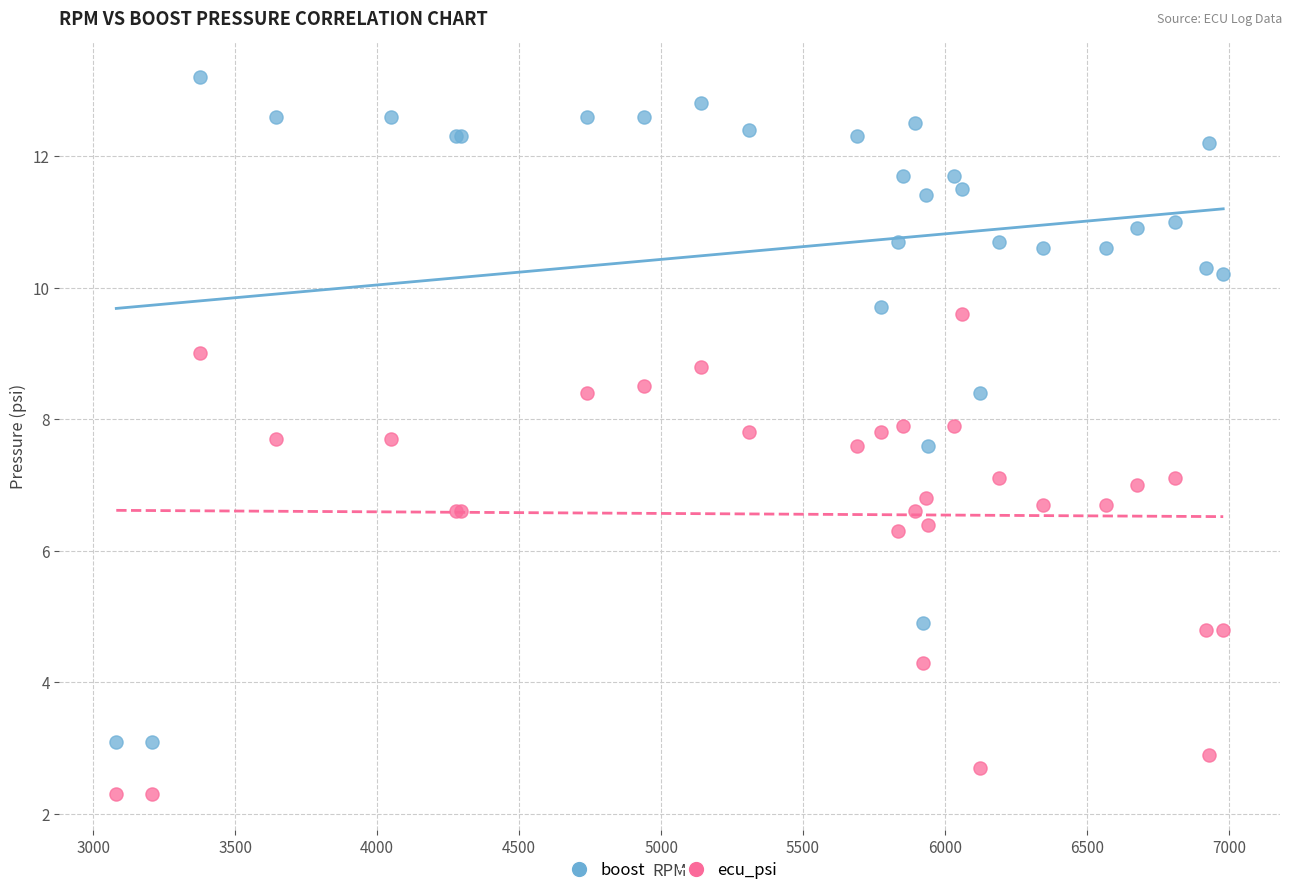

What are all the series names shown in the legend?

boost, ecu_psi